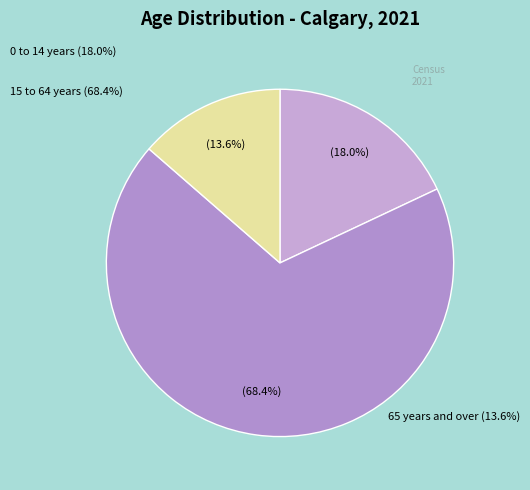

How many slices are in this pie chart?

3